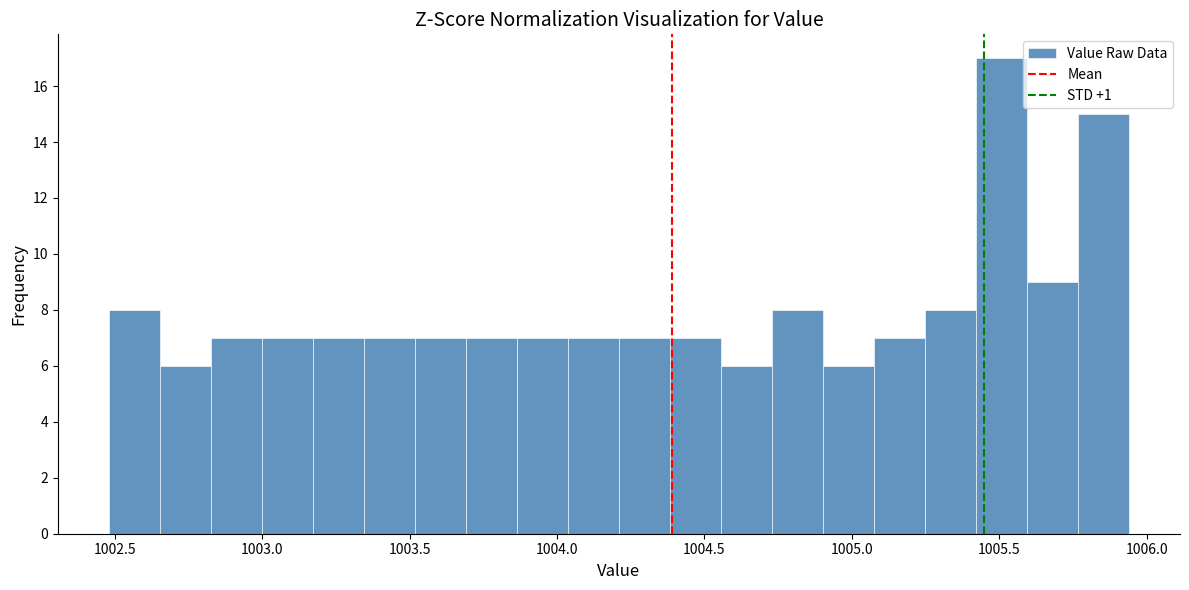

Around what value on the x-axis is the tallest bar? Give the approximate position of its centre, as read against the axis.

1005.50